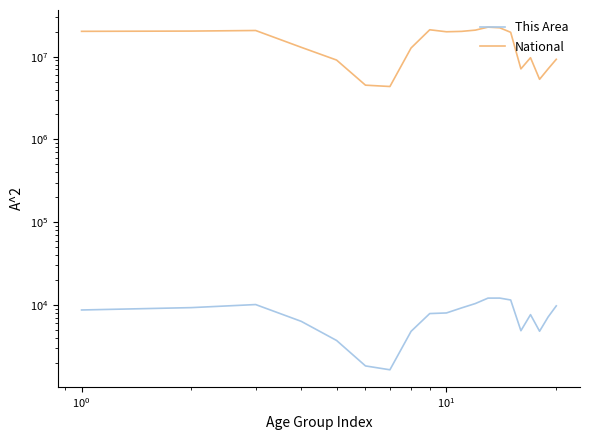

How many series are shown in this chart?

2